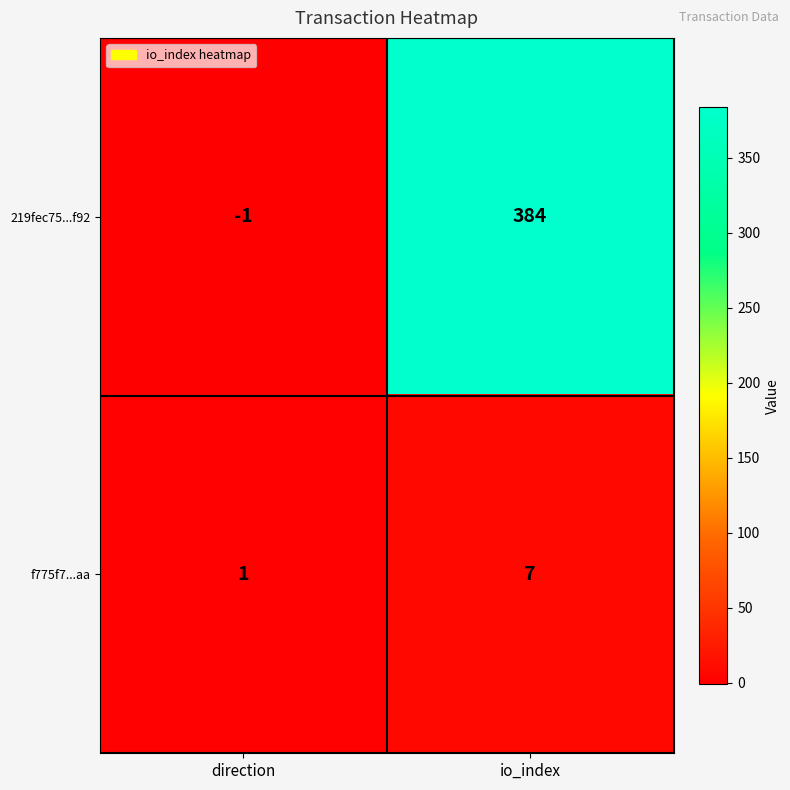

True or false: 219fec75...f92 has a value of 121 at io_index.

False